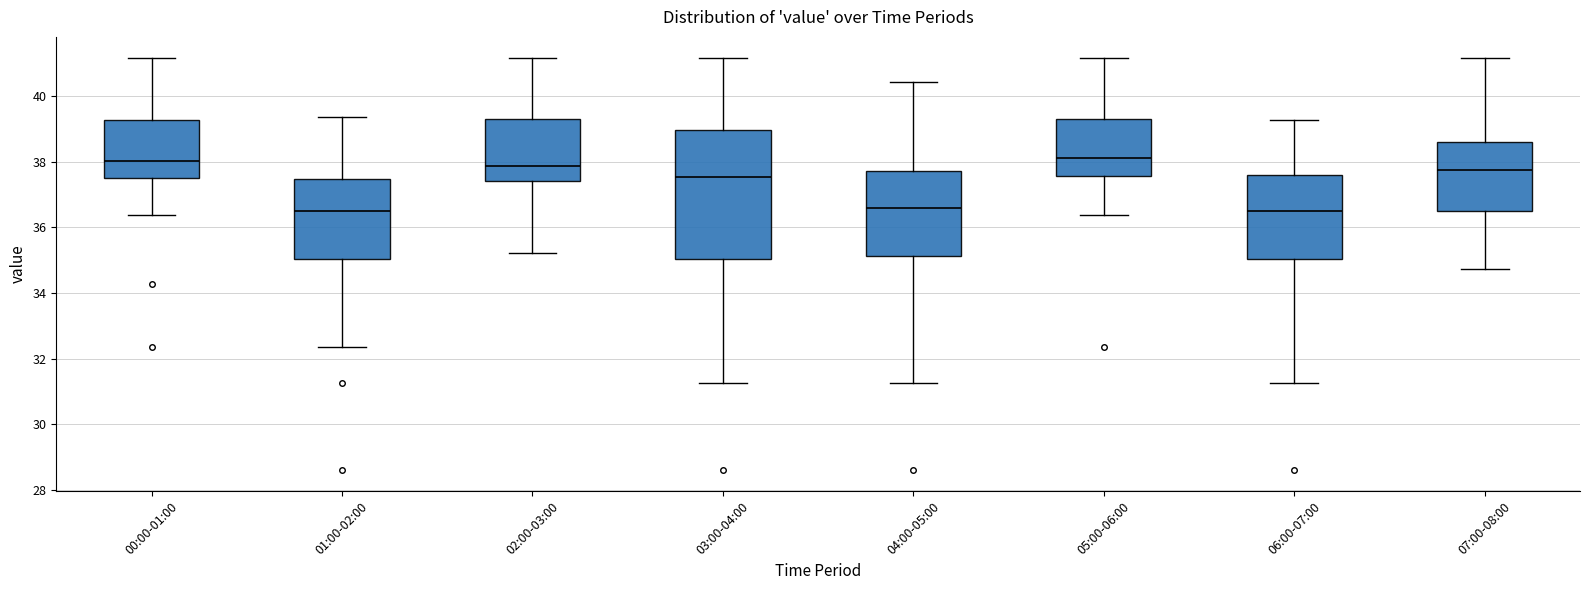

Which box is the tallest, from its lower edge to its upper edge?

03:00-04:00